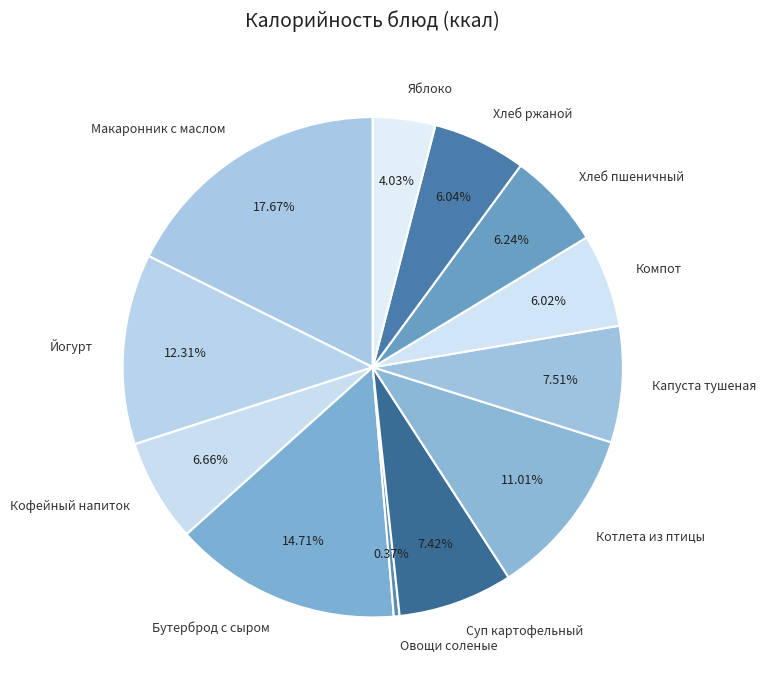

What portion of the pie excludes Суп картофельный?

92.6%